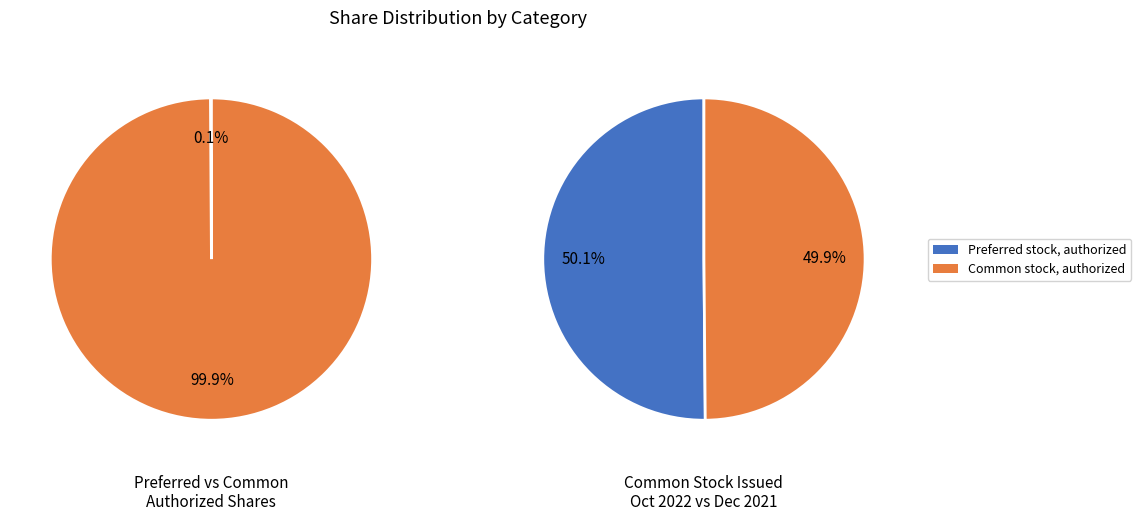

Which has a higher value, Common stock, authorized (in shares) or Preferred stock, authorized (in shares)?

Common stock, authorized (in shares)